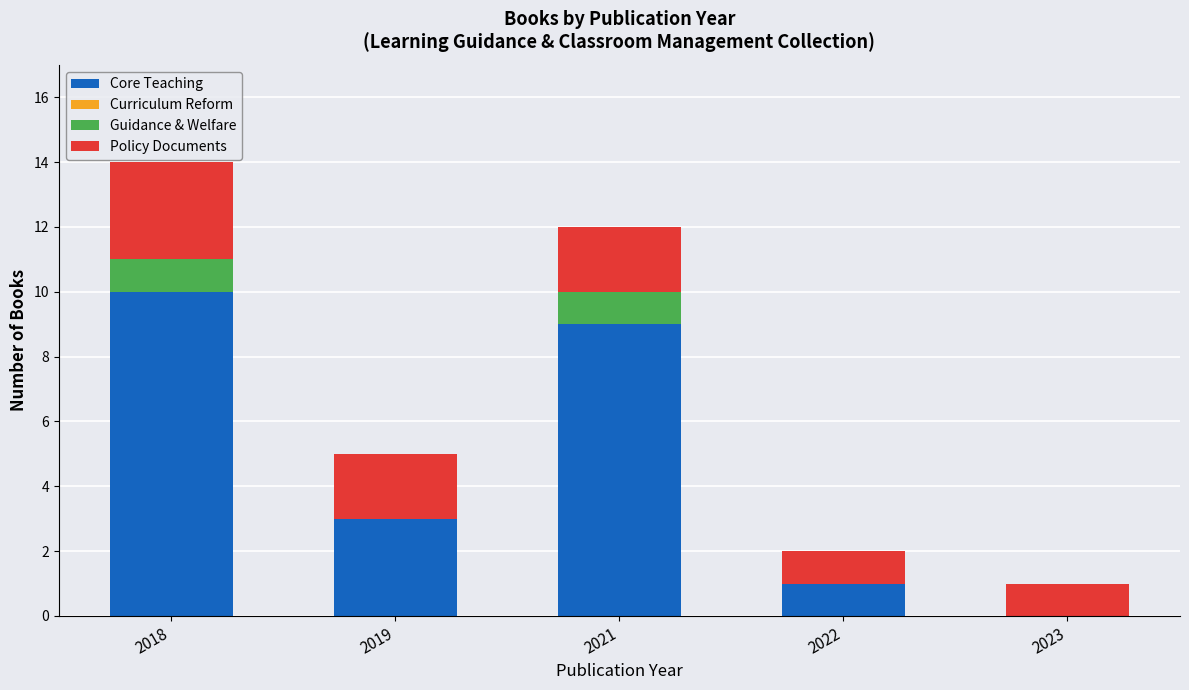

Are the bars grouped side by side (vs. stacked)?

No